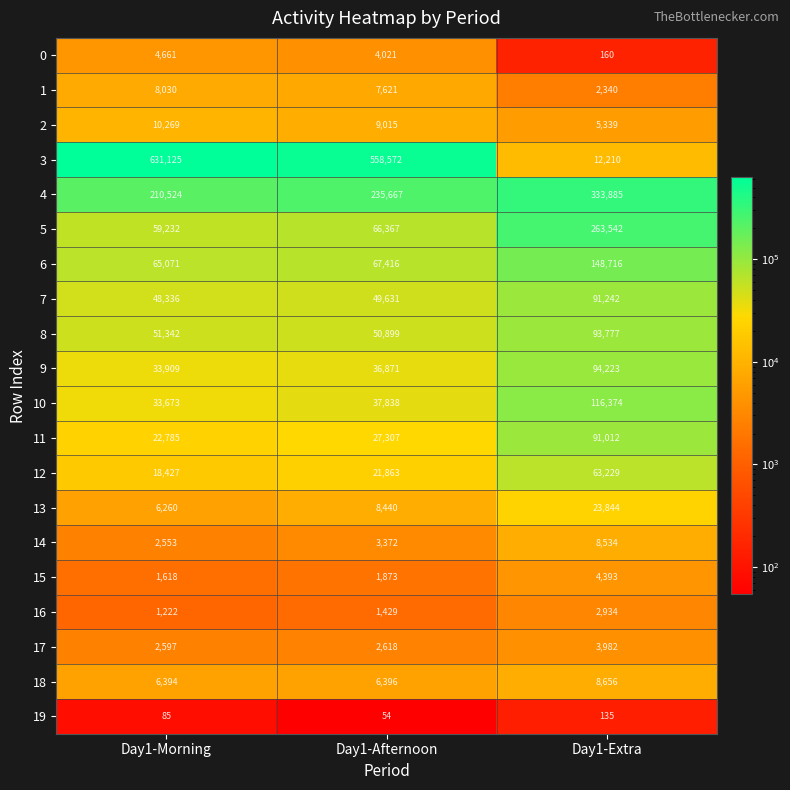

Which series has the widest spread of values?

3